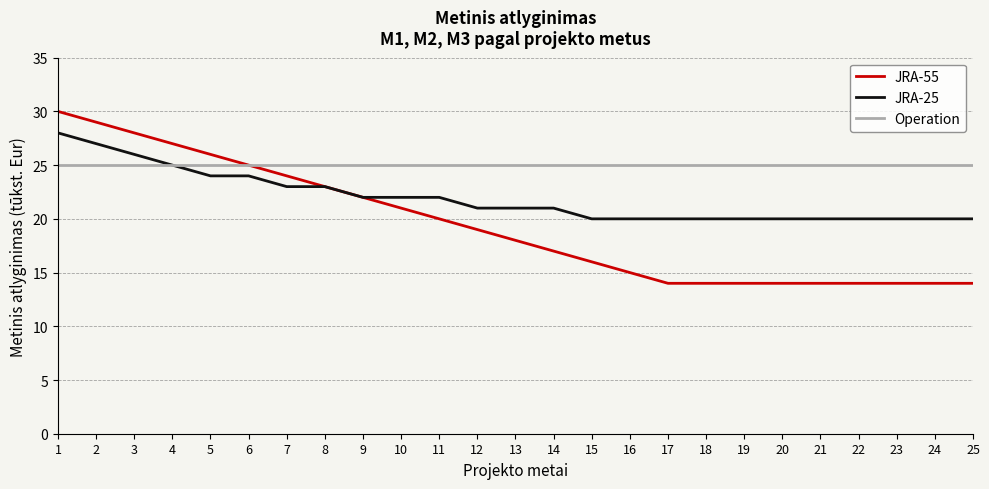

Which label corresponds to the largest value in the chart?

1